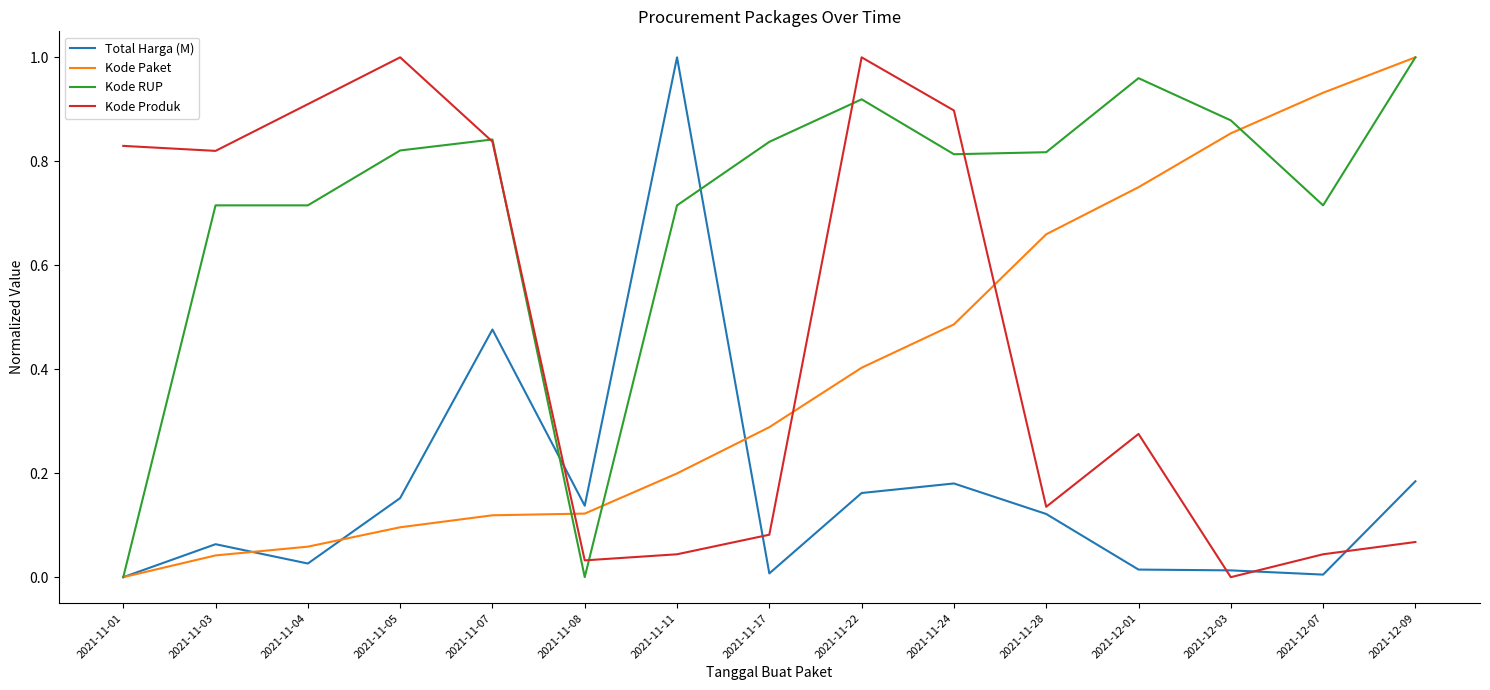

The Kode RUP series shows 0.4 at 2021-11-03. True or false?

False